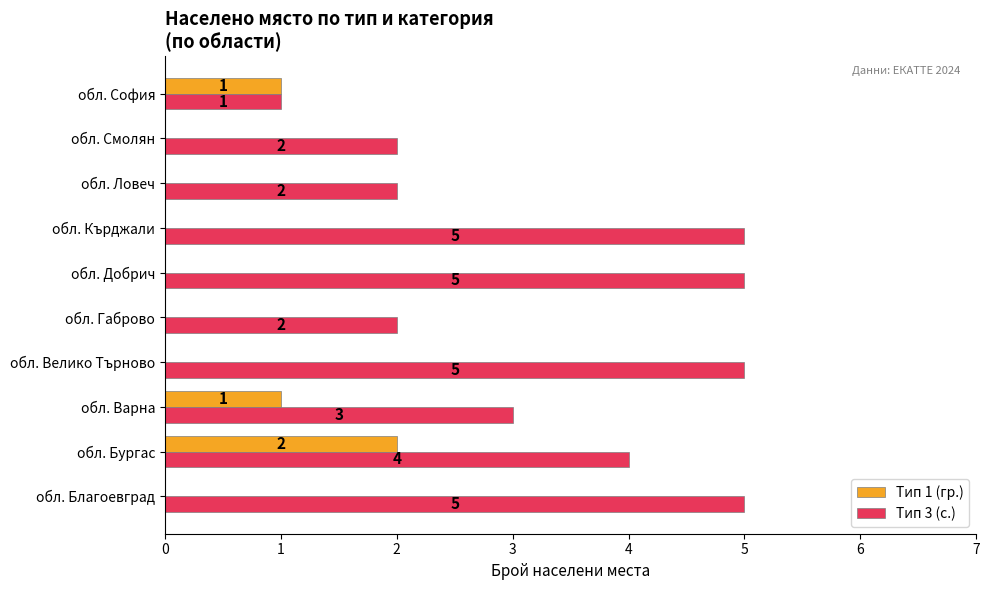

How many Тип 1 (гр.) values are between 0 and 1?

9